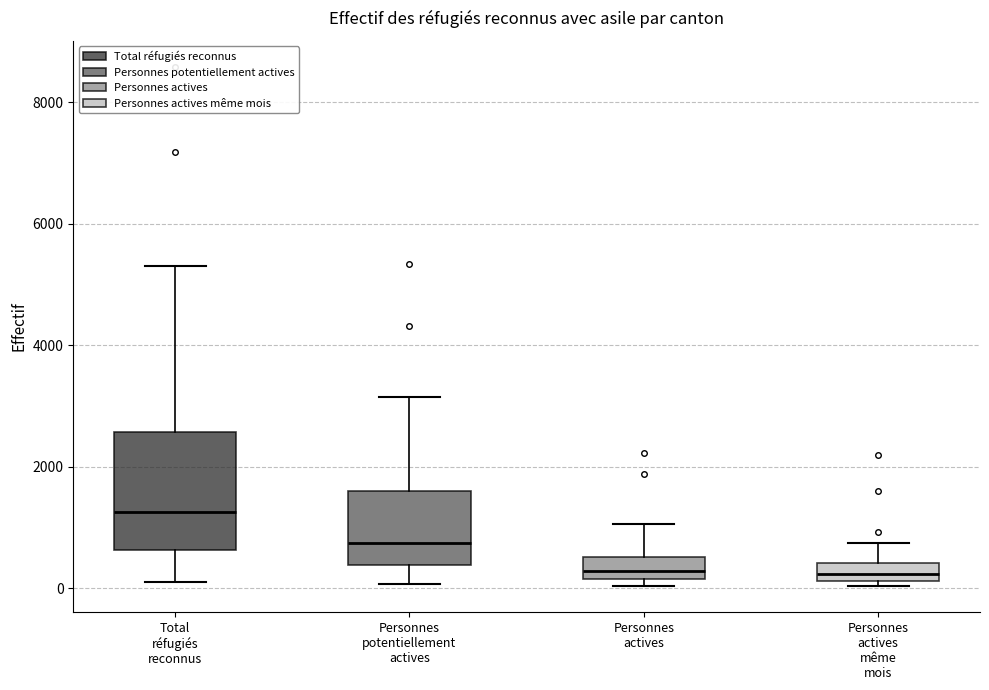

Where is the lower edge of the box for Personnes actives on the y-axis? The values are not printed on the chart, so give them approximately, as read against the axis.

200